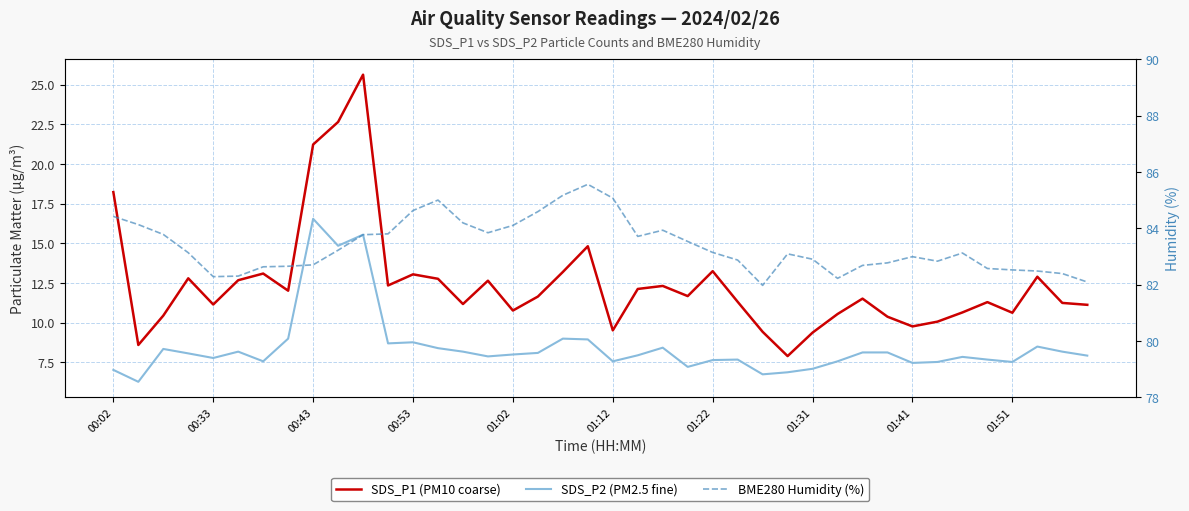

At which category is the sum across all series the highest?

10